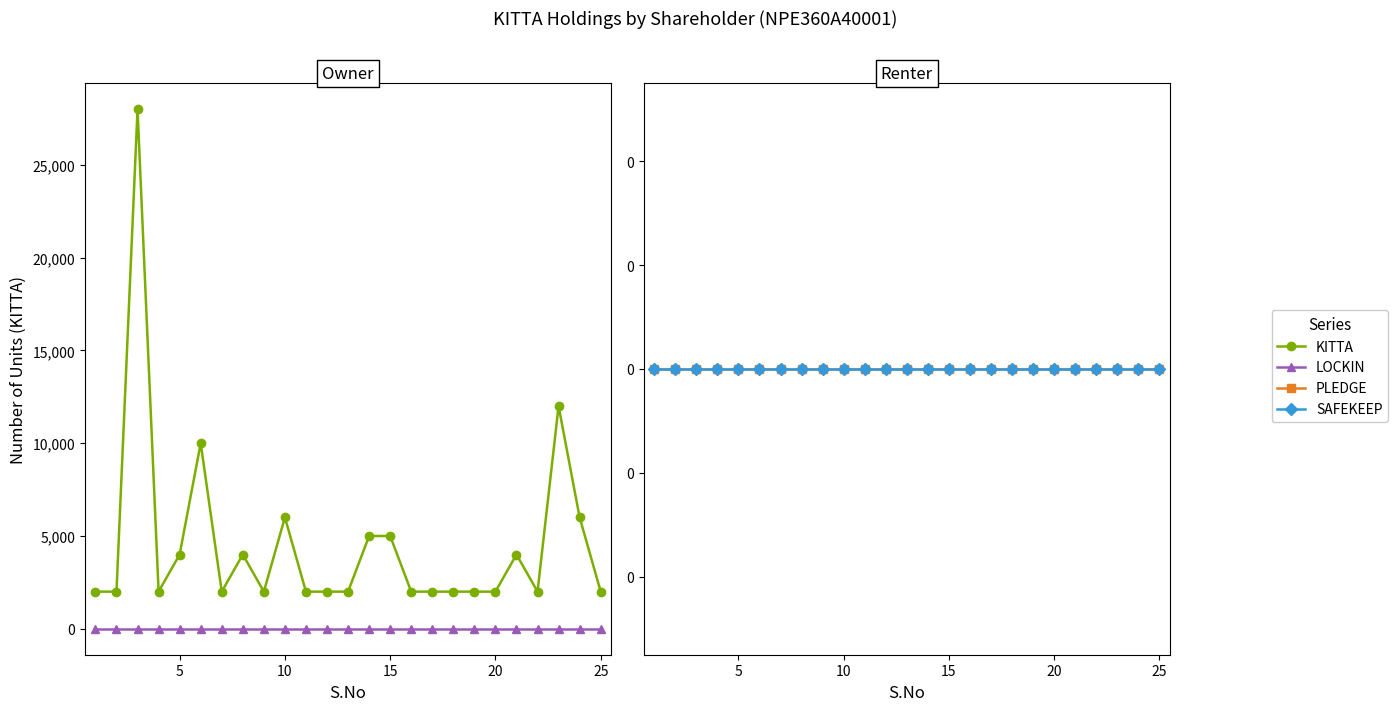

What is the highest value of the KITTA series?

28000